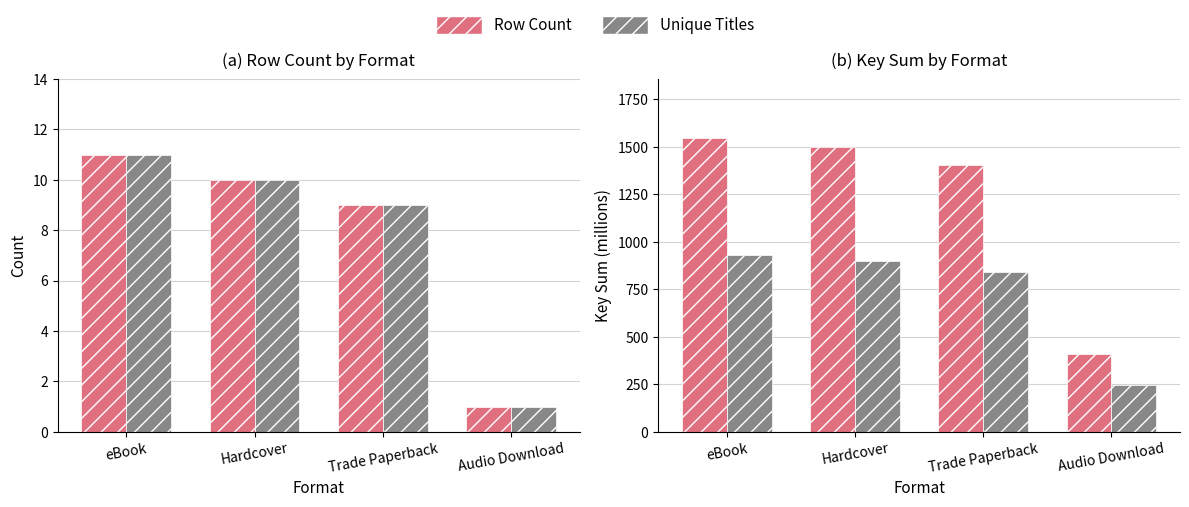

What are all the series names shown in the legend?

Row Count, Unique Titles